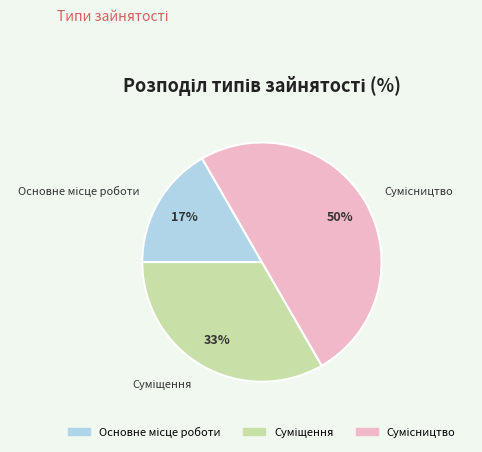

To the nearest percent, what is the difference between the largest and smallest slice percentages?

33%